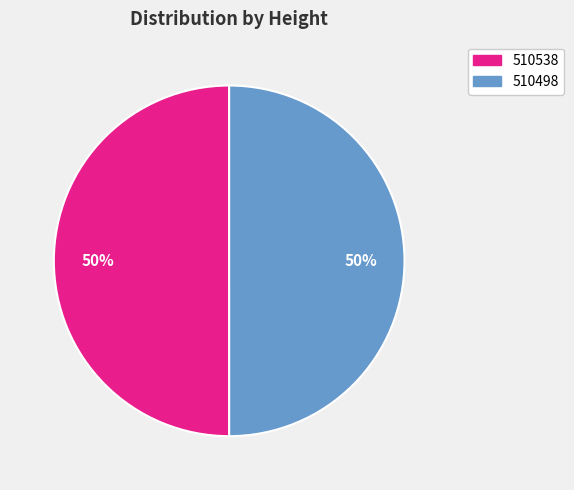

To the nearest percent, what portion does 510538 represent?

50%